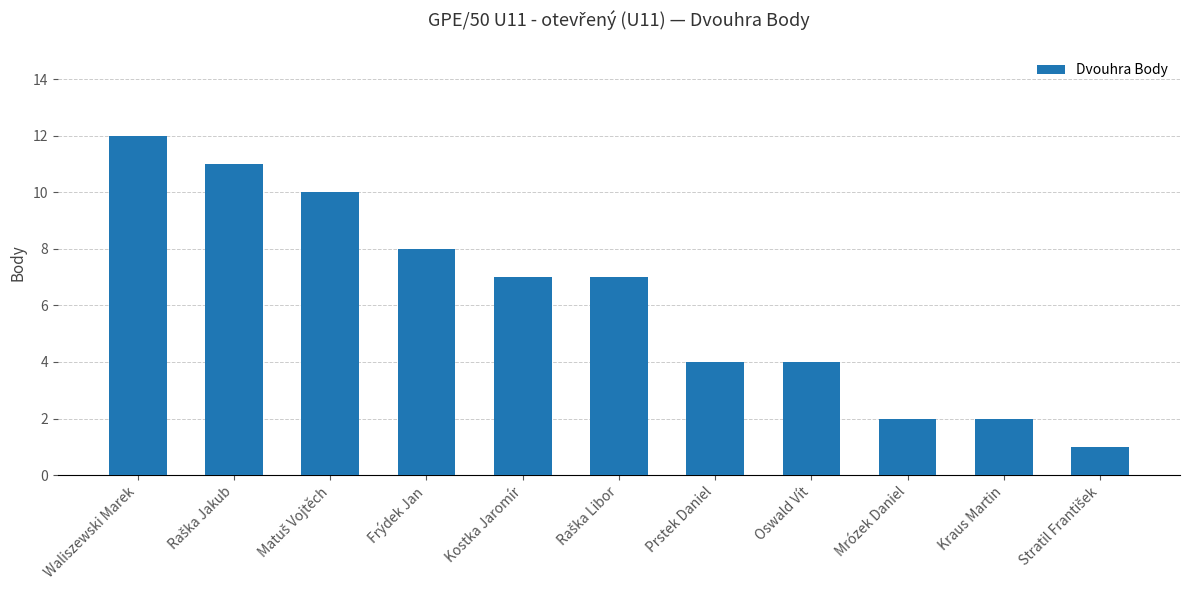

What is the label of the 4th bar from the left?

Frýdek Jan